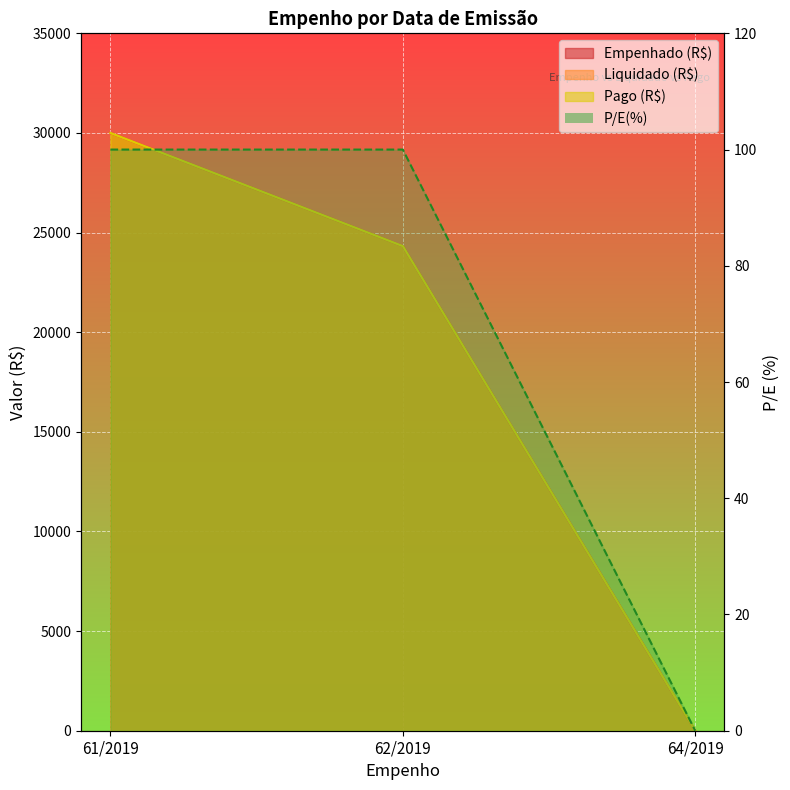

Is the value of Liquidado (R$) at 62/2019 greater than the value of P/E(%) at 64/2019?

Yes